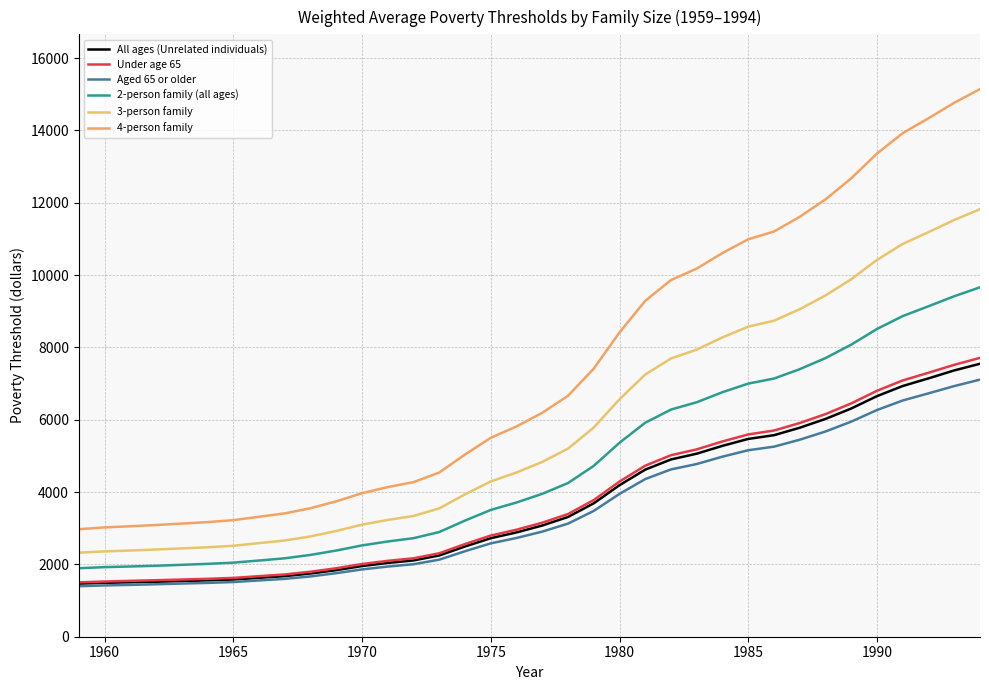

How many lines are shown in the chart?

6